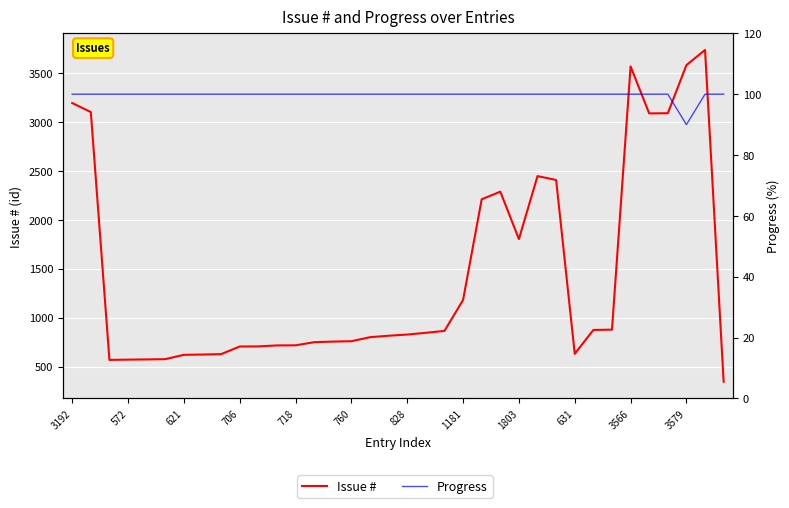

Rank the series at 35 from lowest to highest value.

Progress, Issue #